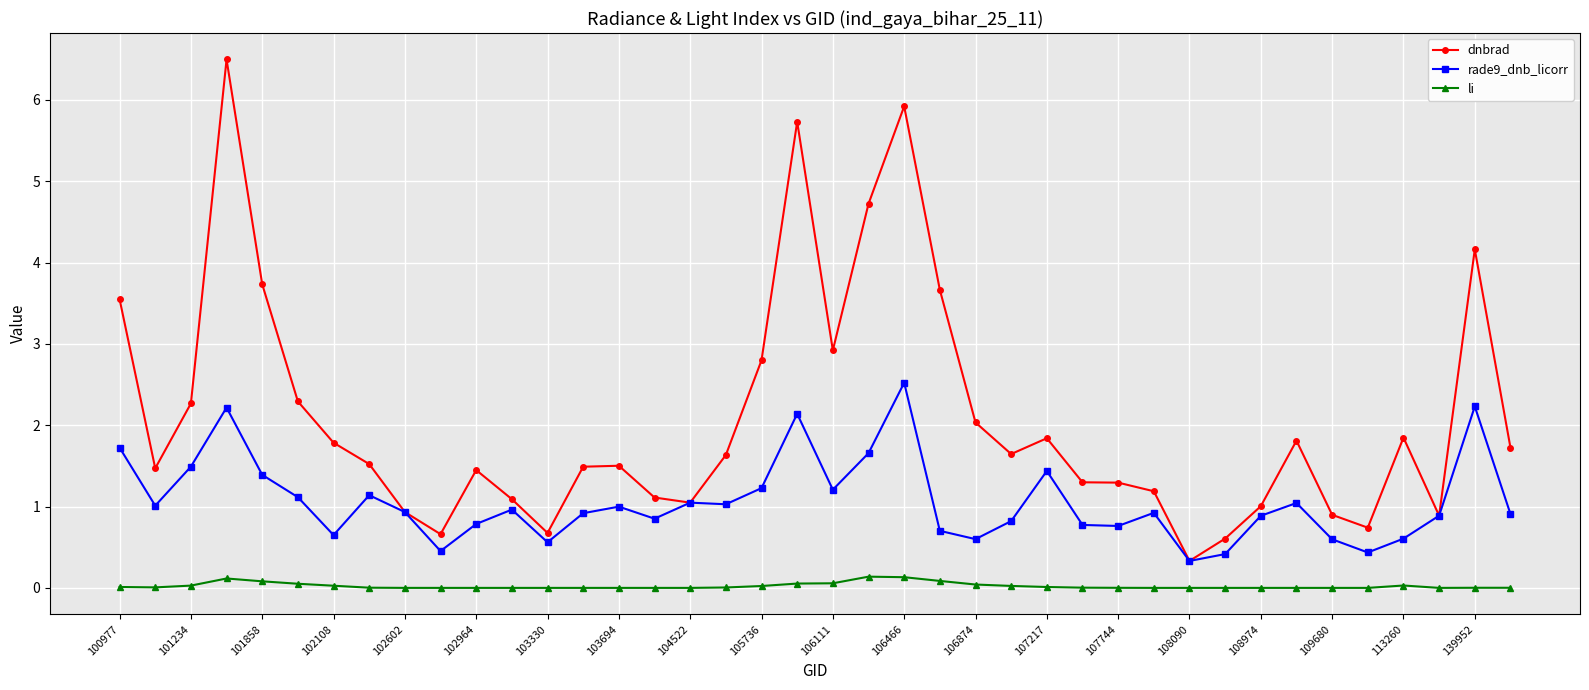

Rank the series by their average value, from highest to lowest.

dnbrad, rade9_dnb_licorr, li